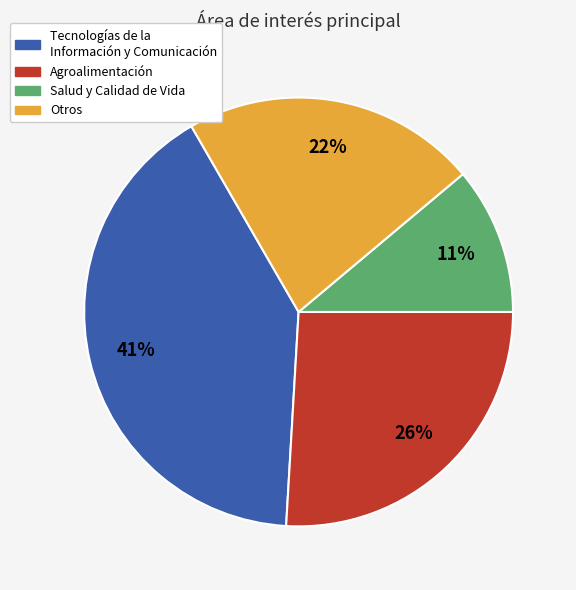

Is there any slice that represents more than half of the pie?

No